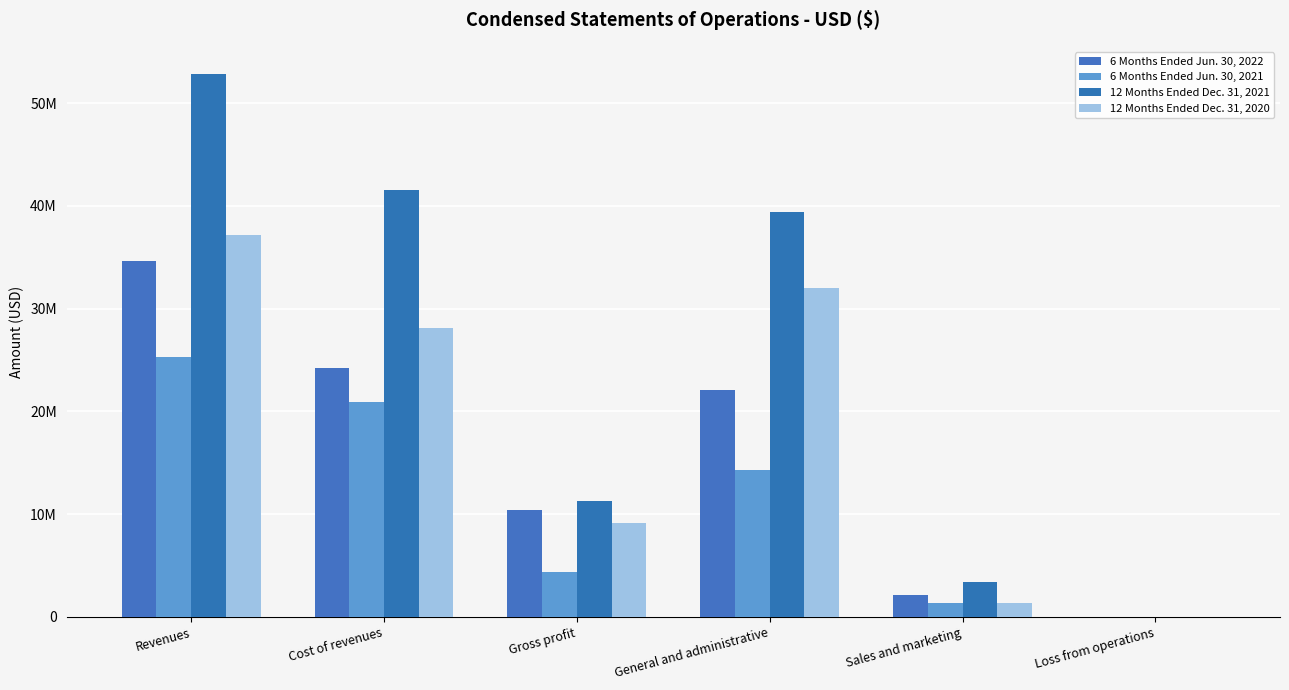

List the series in order of their overall mean, lowest first.

6 Months Ended Jun. 30, 2021, 6 Months Ended Jun. 30, 2022, 12 Months Ended Dec. 31, 2020, 12 Months Ended Dec. 31, 2021